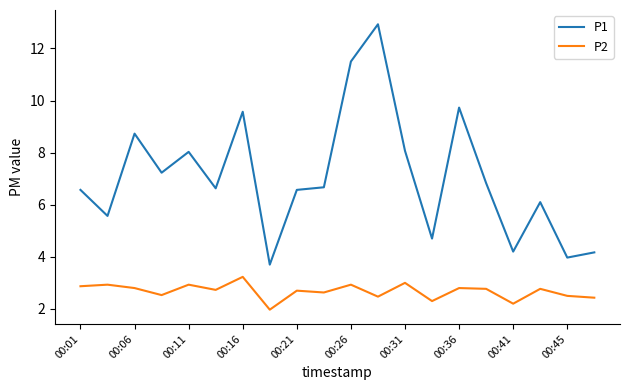

How many lines are shown in the chart?

2